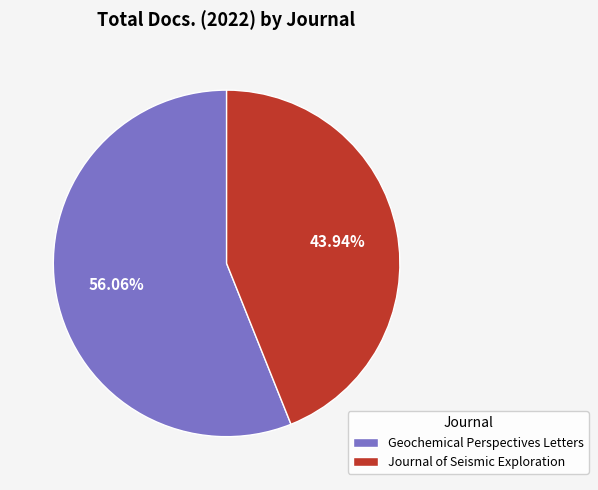

To the nearest percent, what percentage of the pie is Journal of Seismic Exploration?

44%